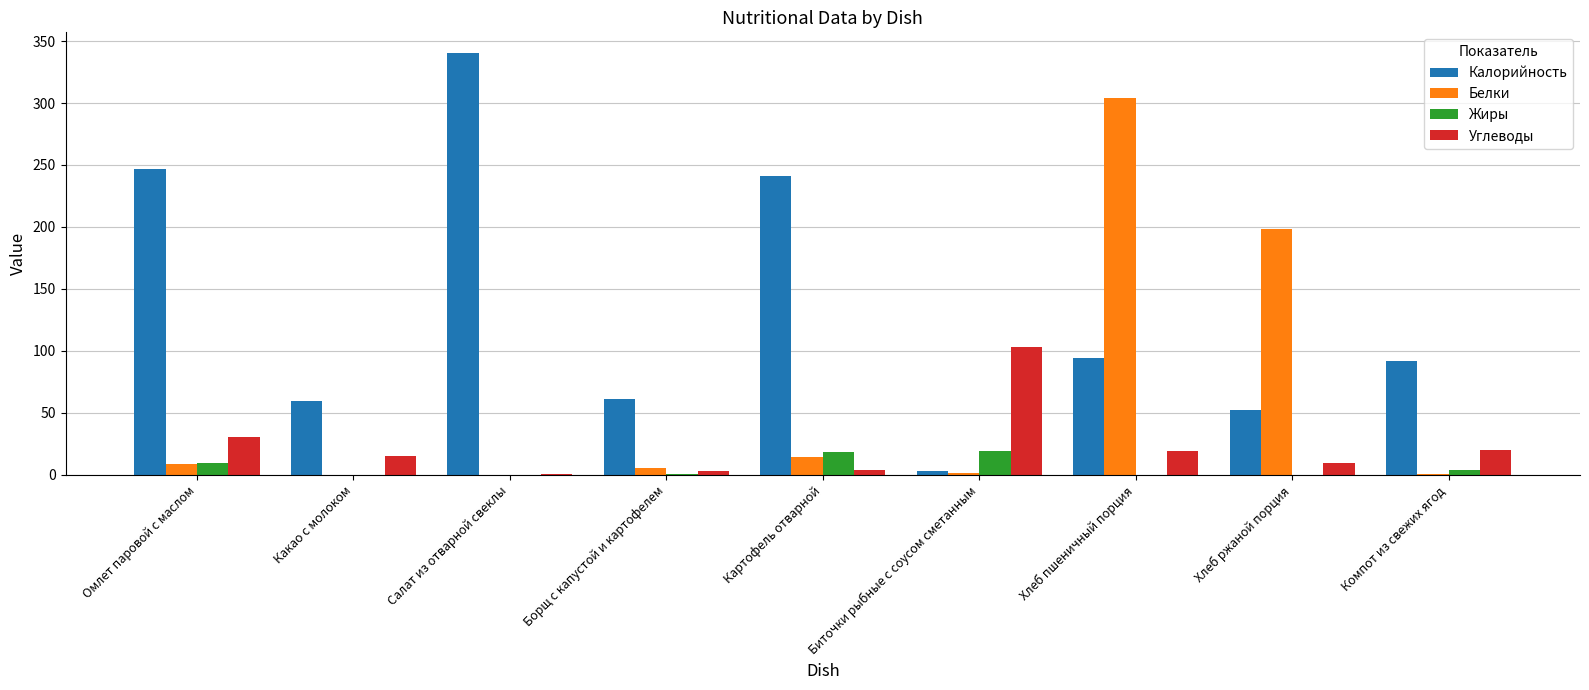

At which category does the chart reach its peak across all series?

Салат из отварной свеклы